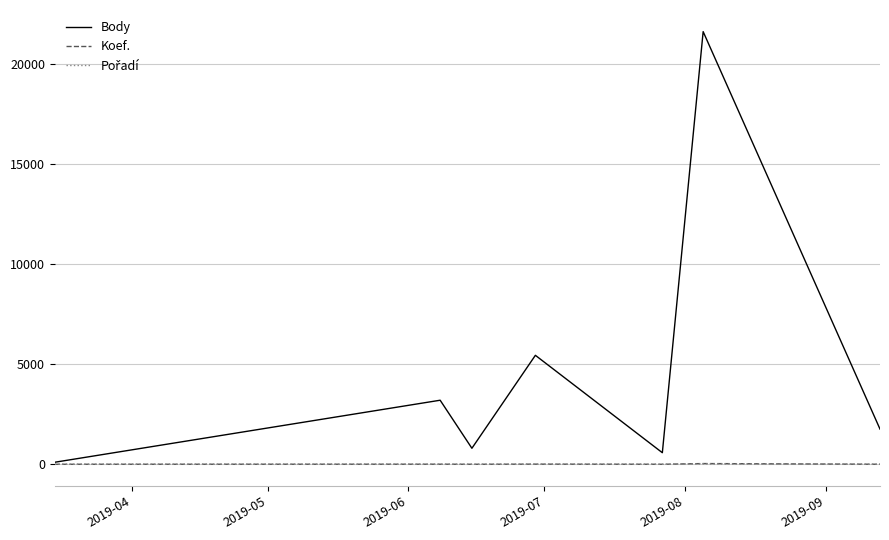

Which series has the largest total across all categories?

Body